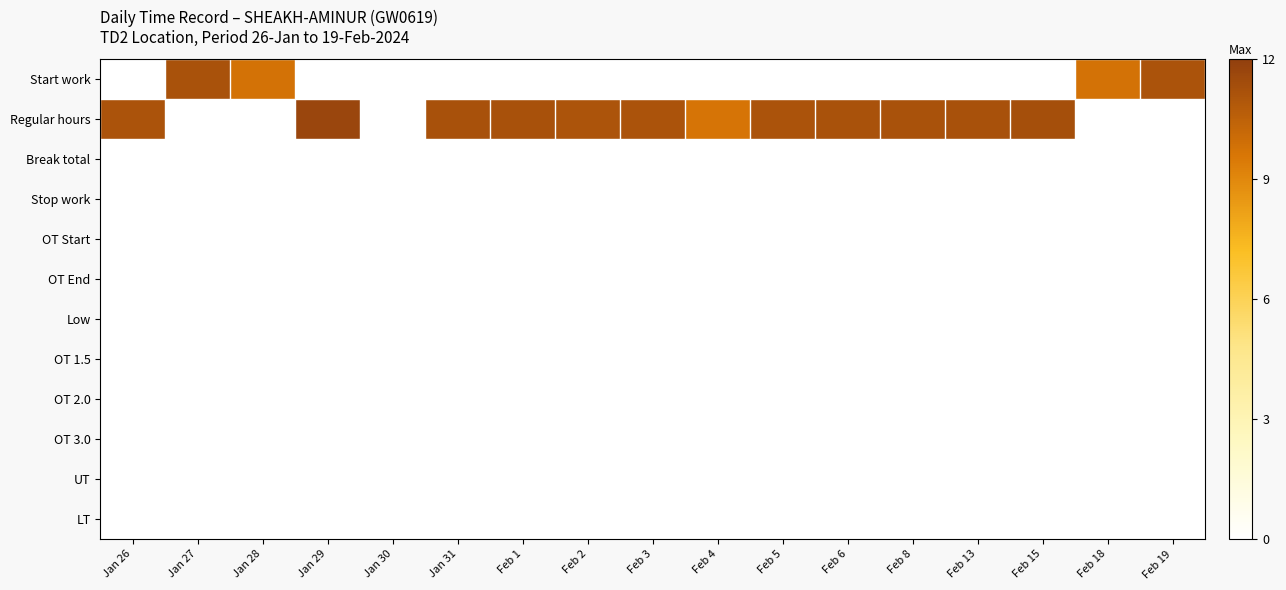

At which category is the sum across all series the highest?

Jan 29